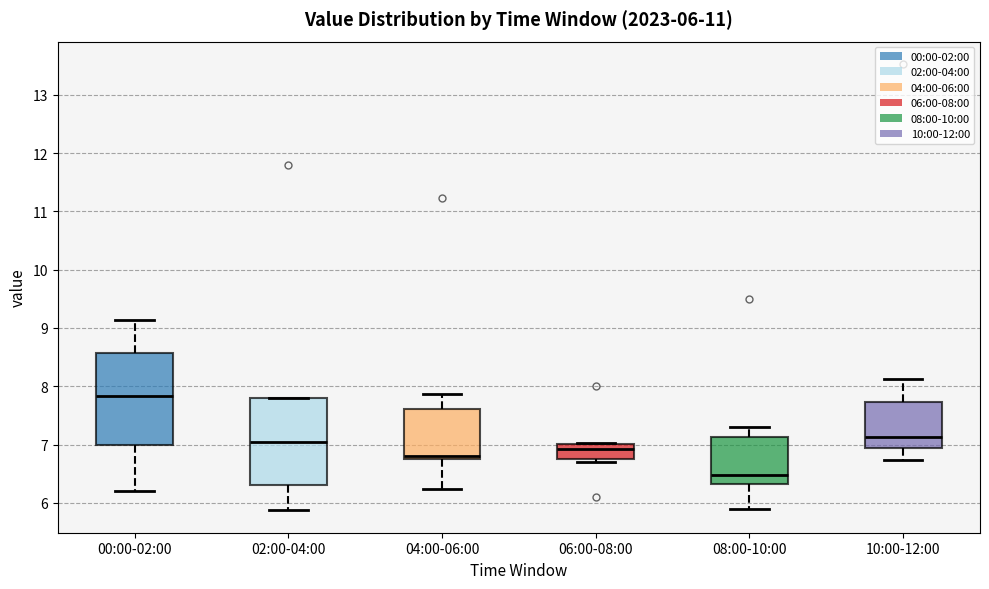

Which box has the lowest median line?

08:00-10:00